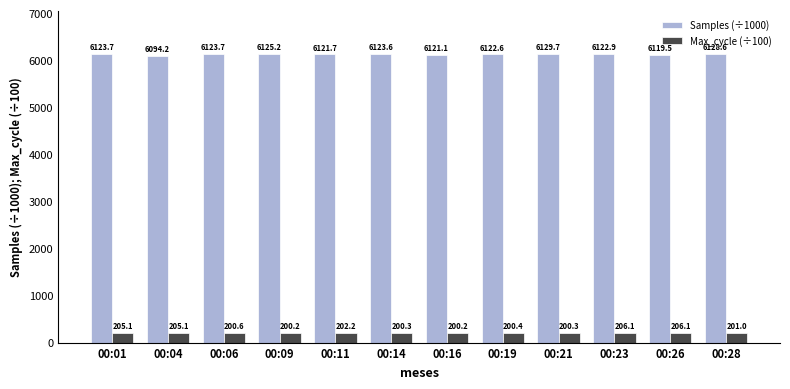

At which label is Samples (÷1000) closest to 6111?

00:26